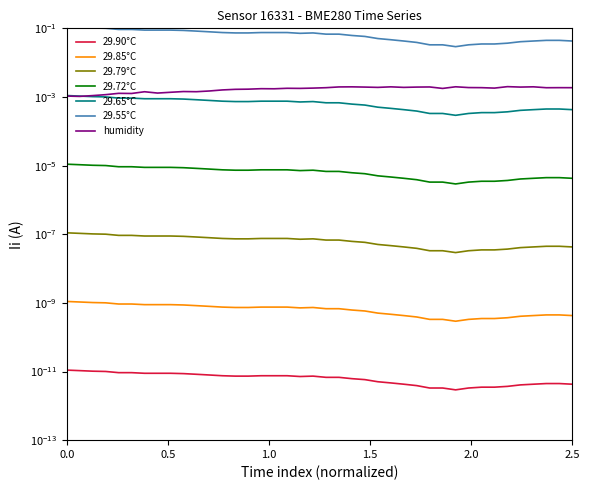

True or false: humidity has a value of 0.0 at 2.5.

False